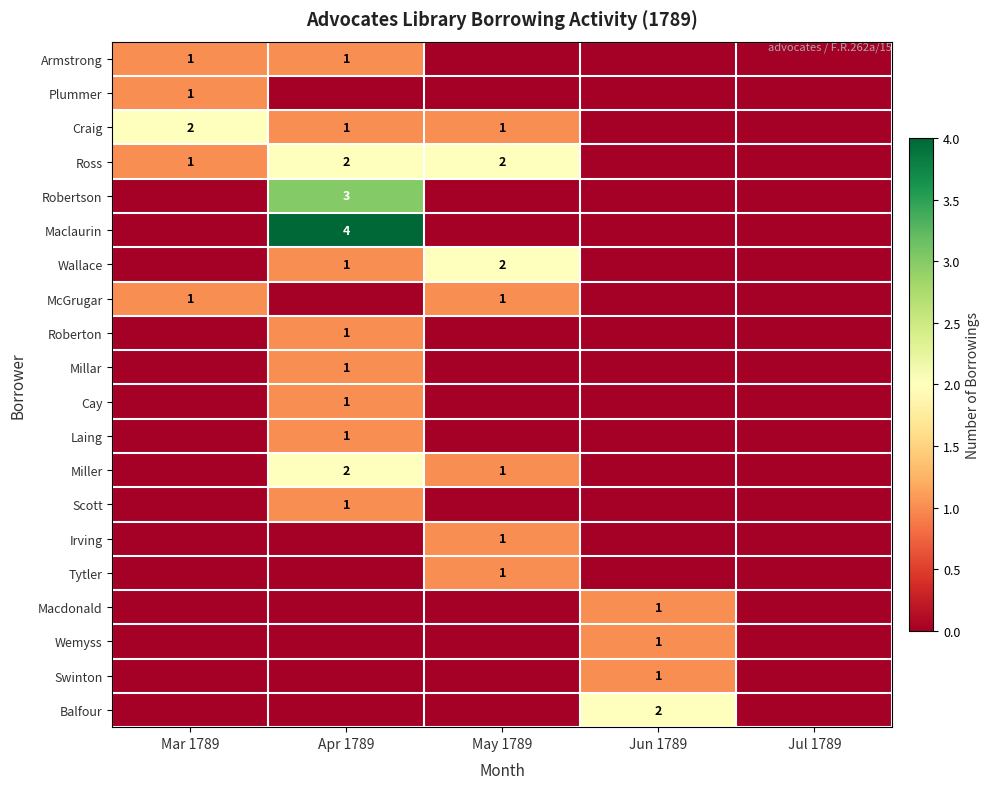

The value of Miller at May 1789 is 1. True or false?

True